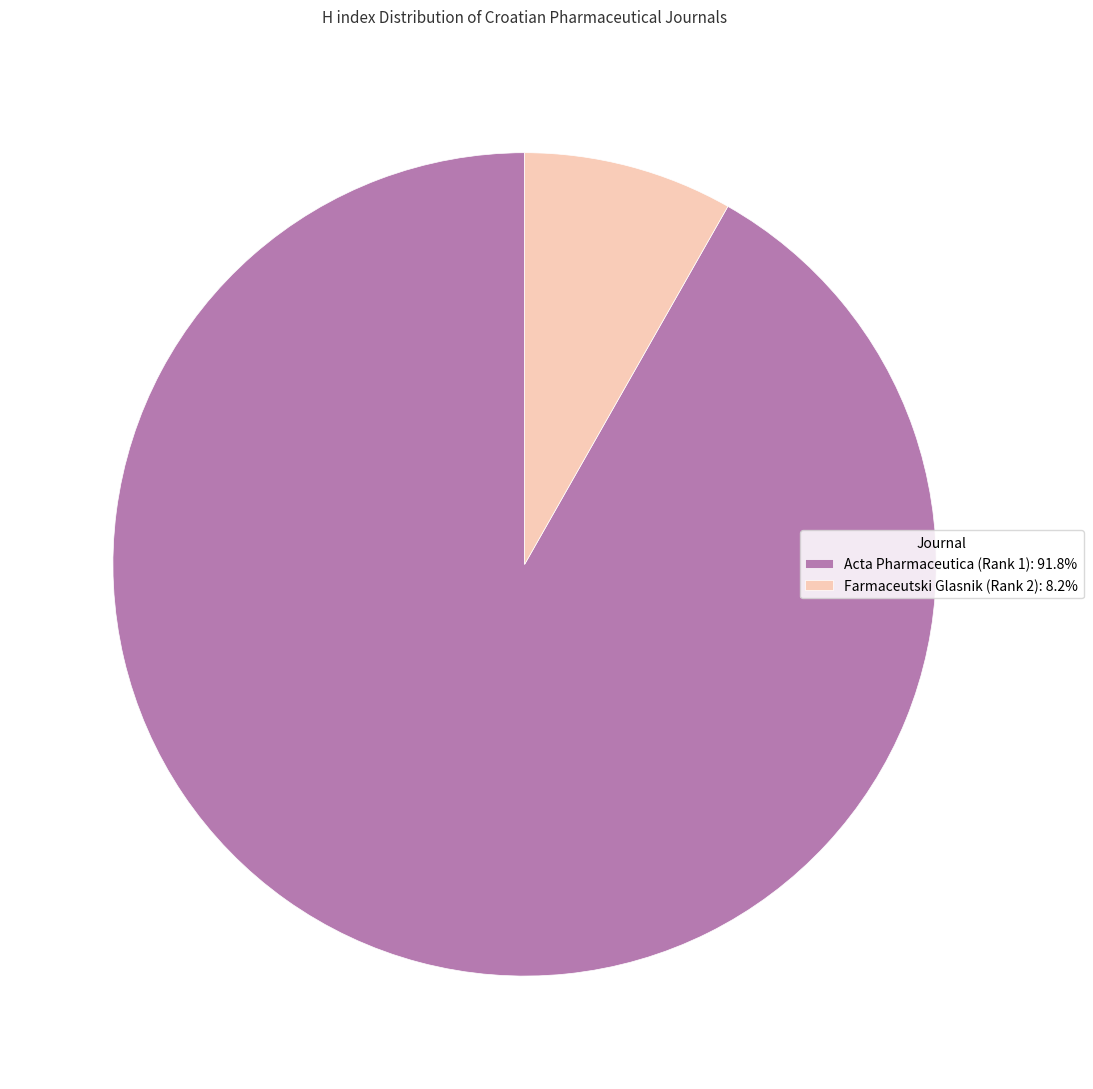

Is Farmaceutski Glasnik (Rank 2) the majority of the pie?

No